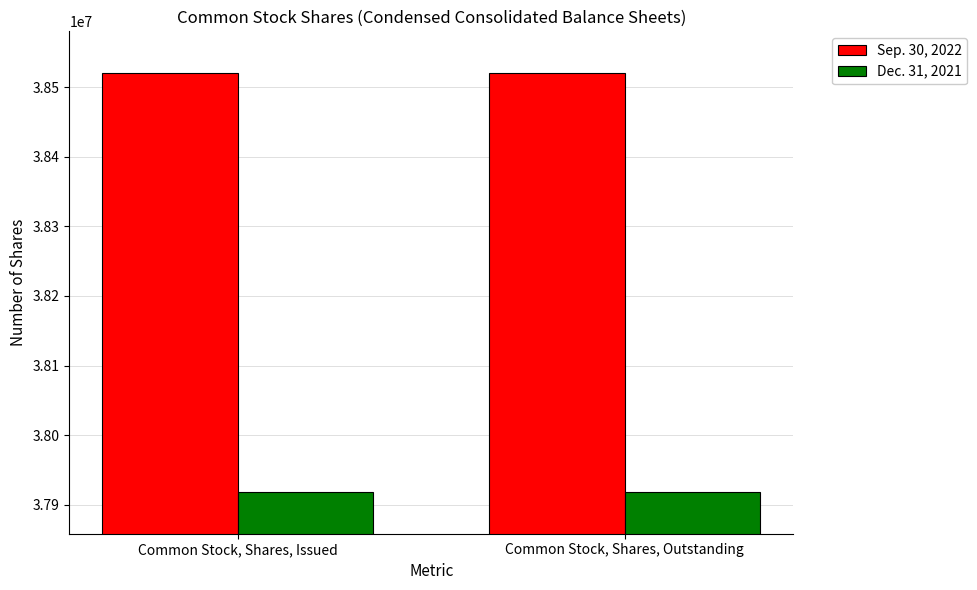

Reading left to right, what are all the values shown in this chart?

Sep. 30, 2022: 38520336	38520336
Dec. 31, 2021: 37918395	37918395